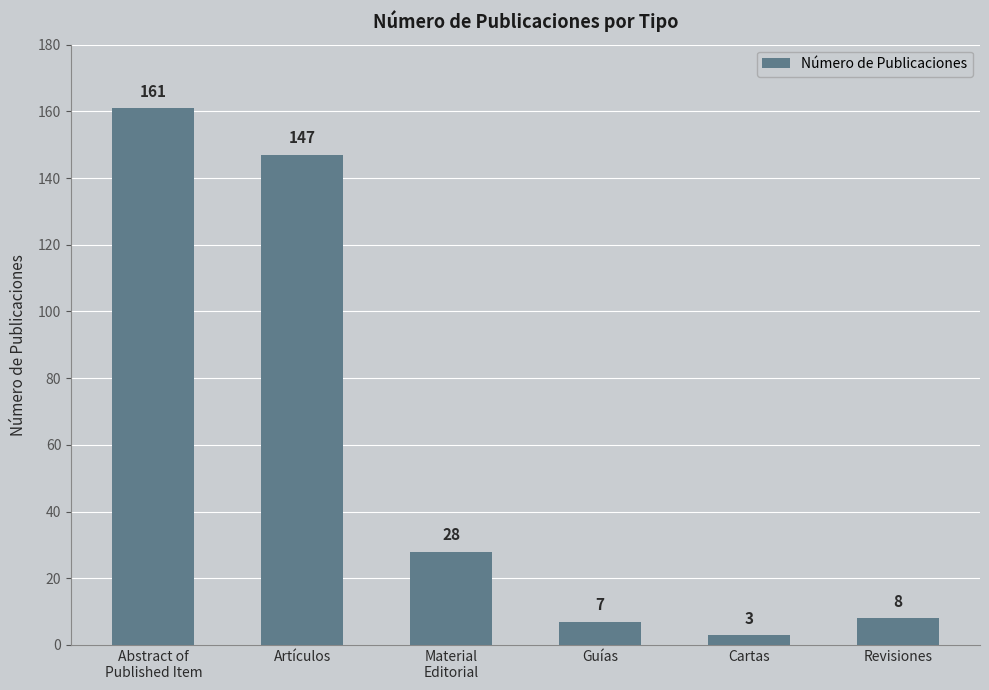

How many bars are there in total?

6